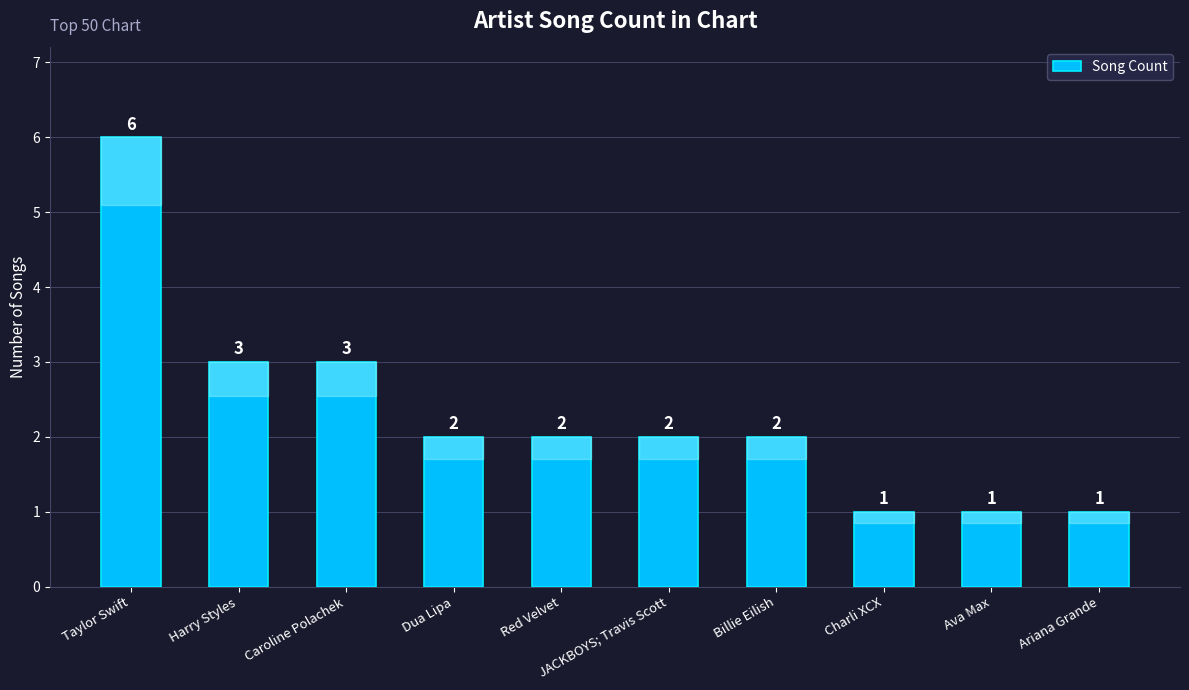

What is the ratio of the value at Ava Max to the value at Harry Styles?

0.3